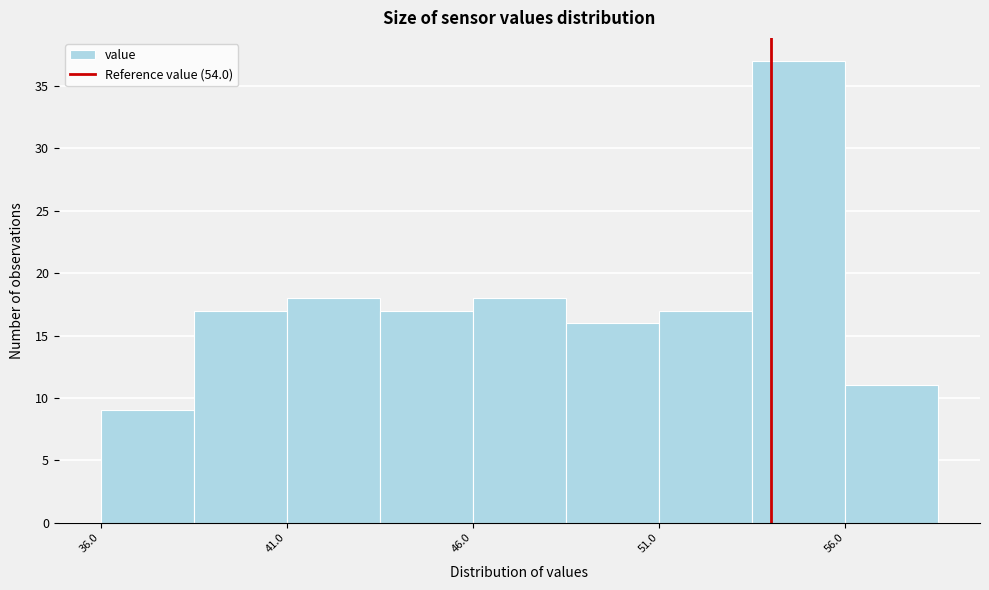

How tall is the bar that spans 38.5 to 41.0 on the x-axis? The values are not printed on the chart, so give them approximately, as read against the axis.

17